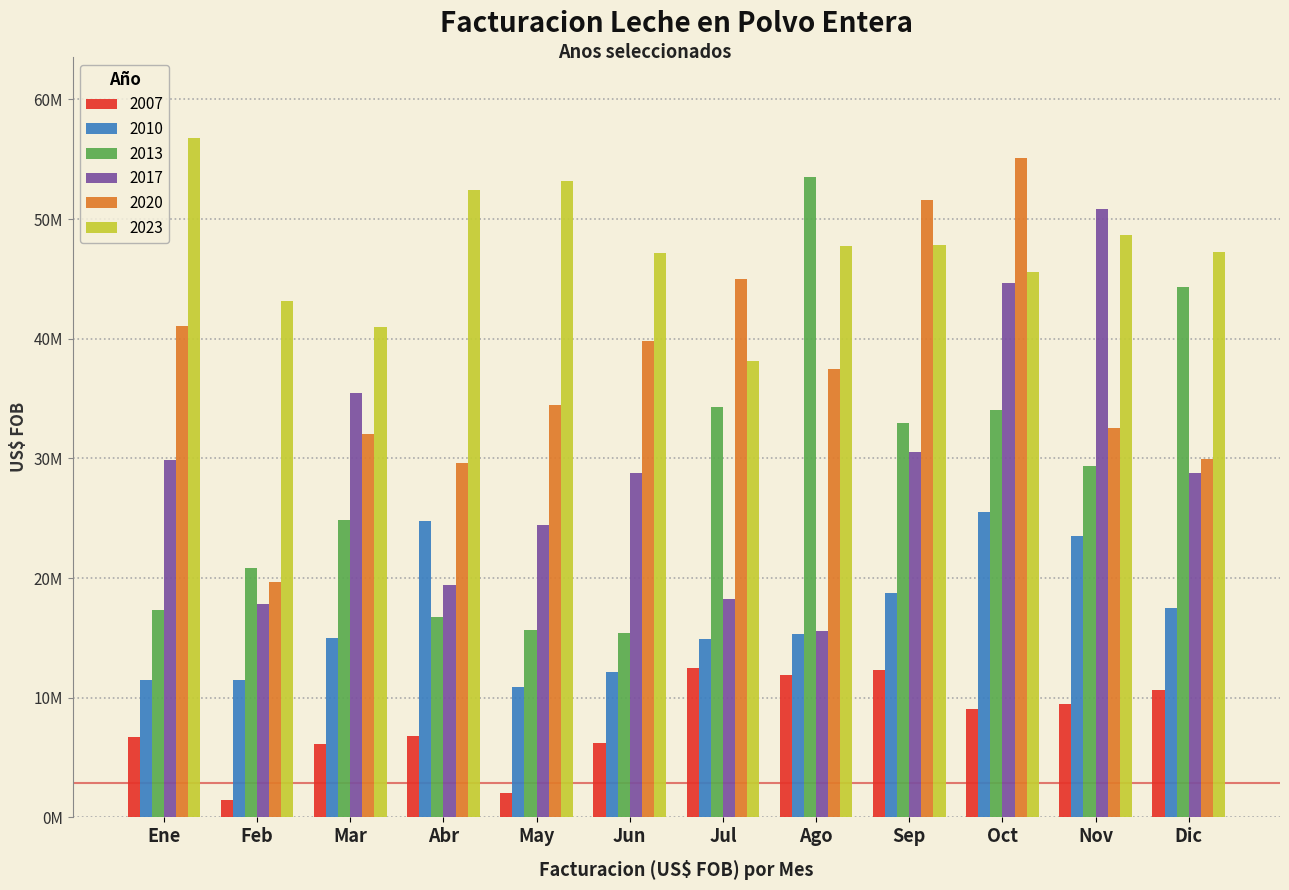

True or false: 2010 has a value of 12902773.4 at Sep.

False